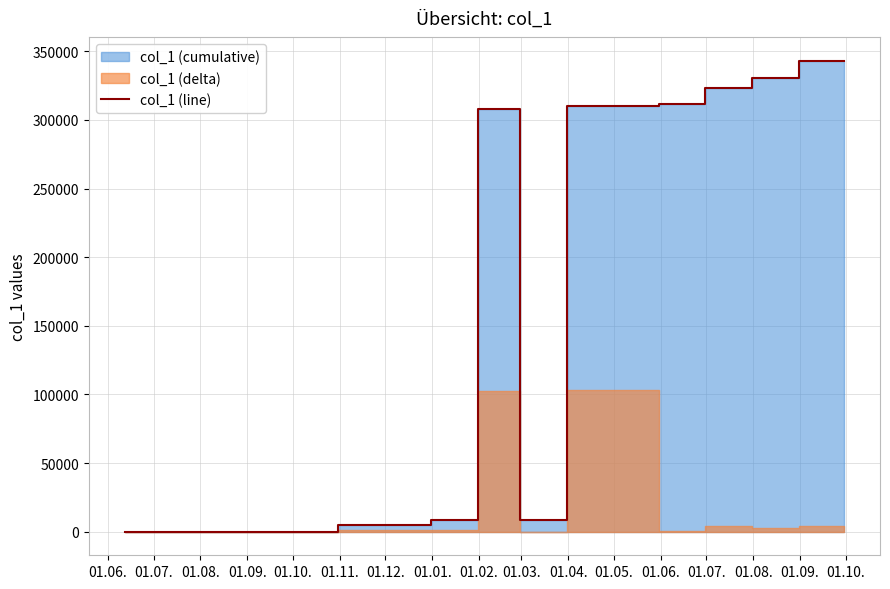

Which label corresponds to the smallest value in the chart?

01.06.